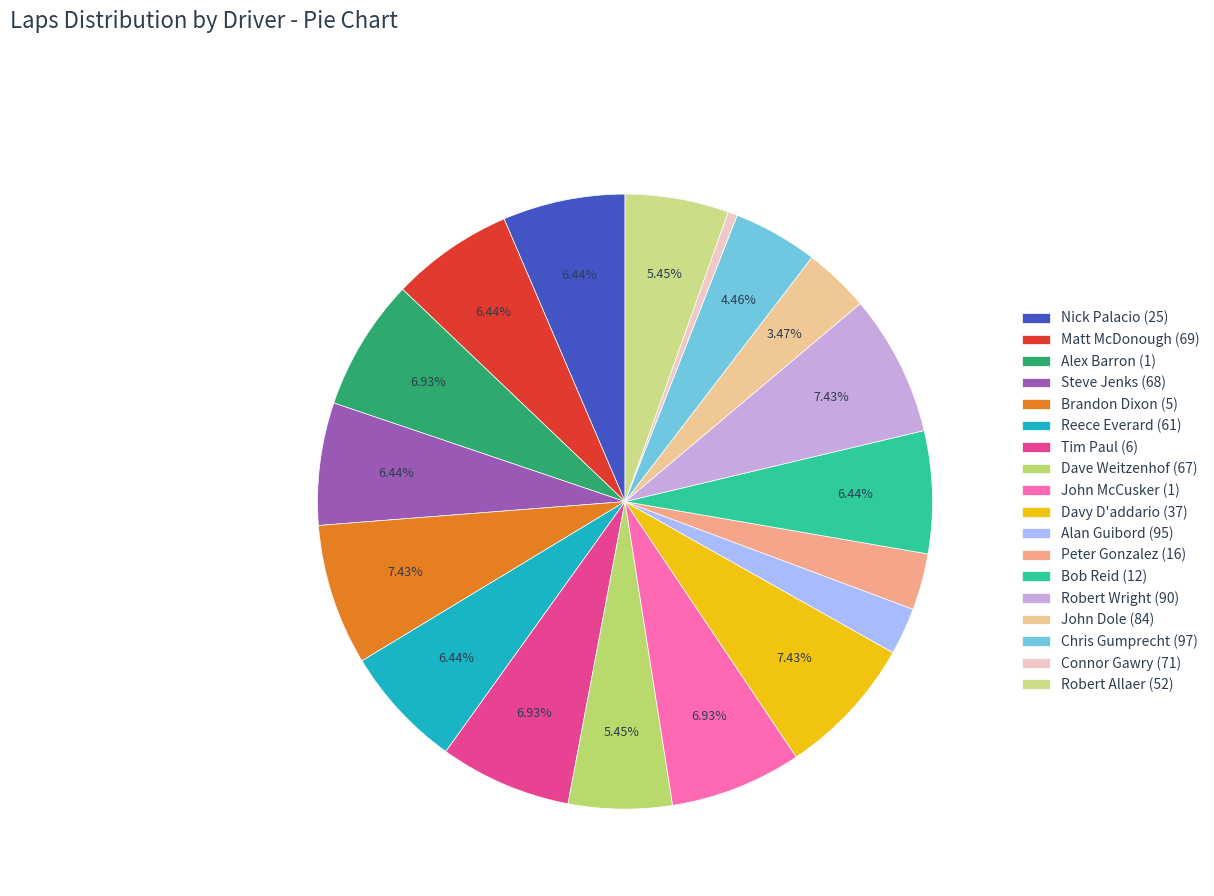

Is it true that Bob Reid (12) is 6% of the pie?

True